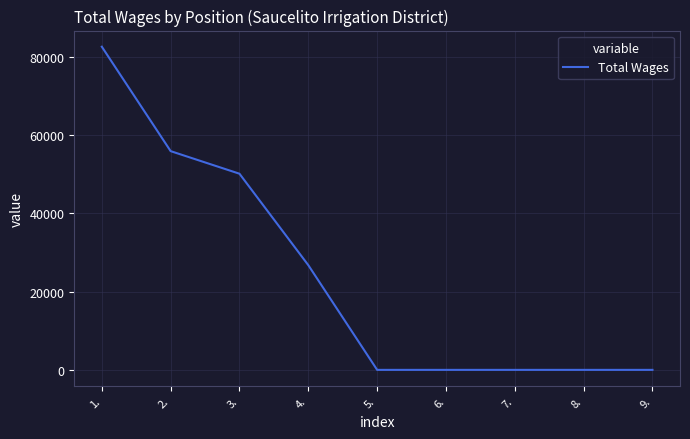

What is the greatest value displayed?

82587